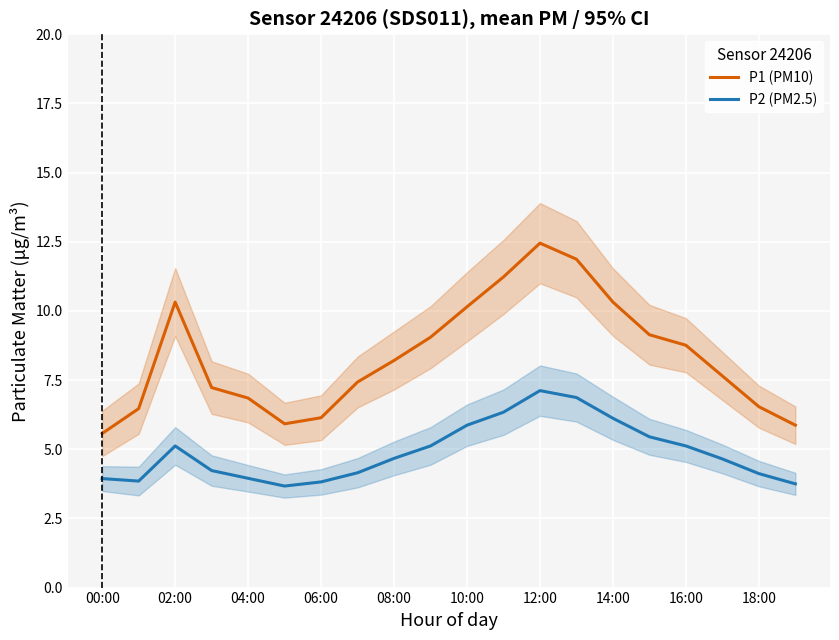

True or false: P1 (PM10) has a value of 8.7 at 18:00.

False